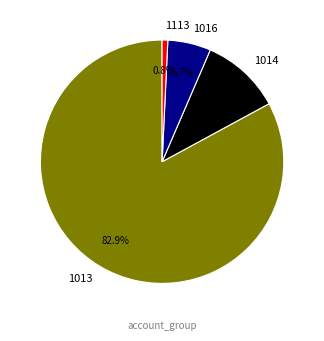

Count the number of slices in the pie.

4